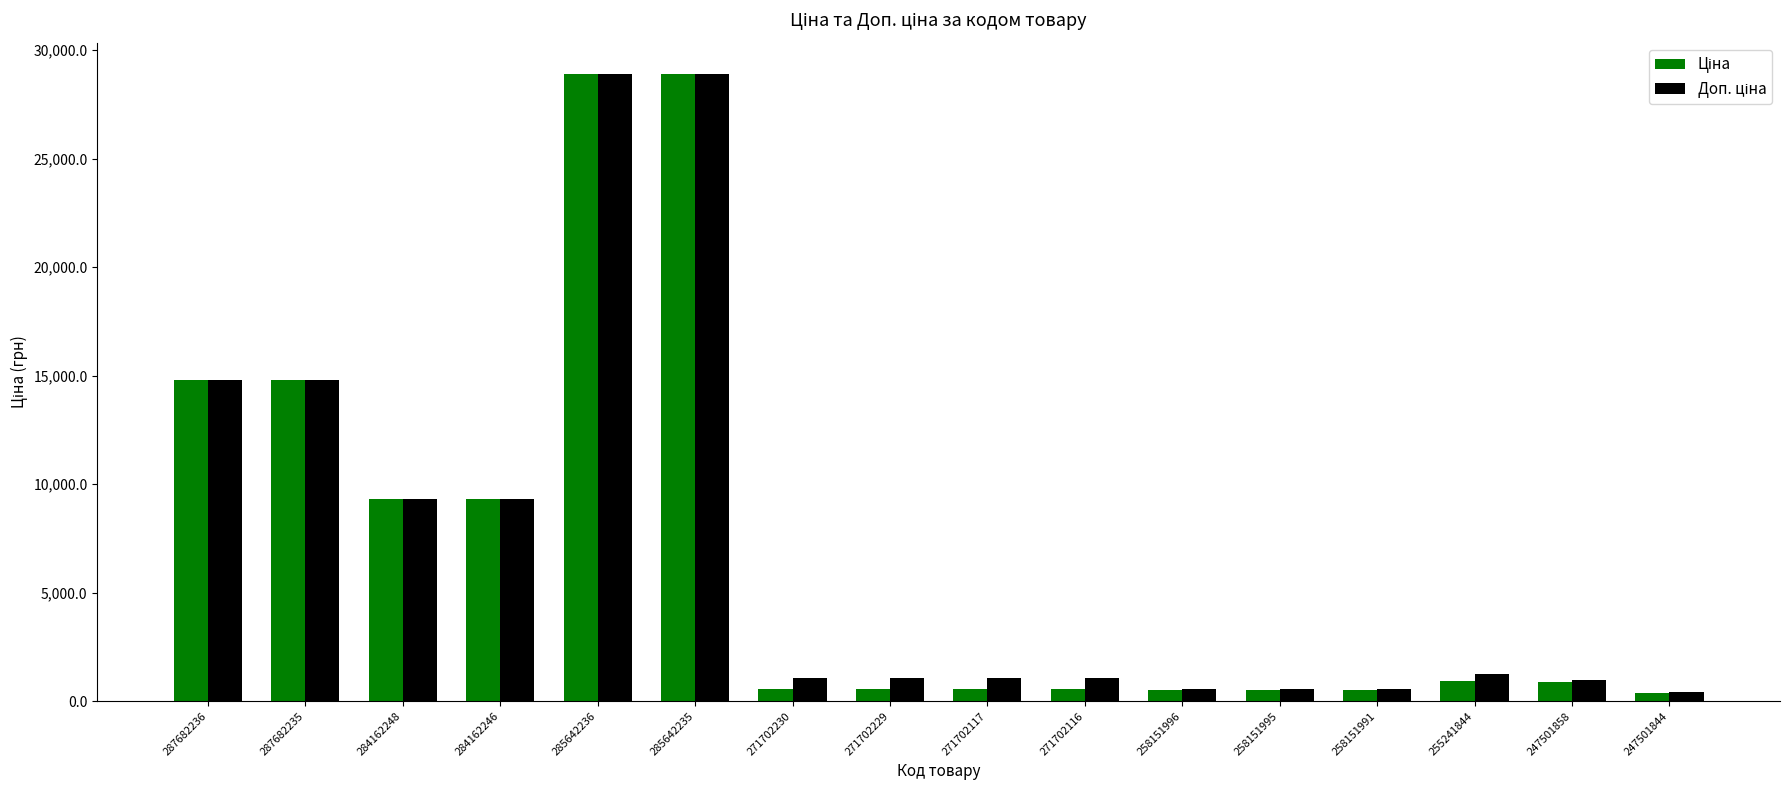

What is the label of the 7th bar from the left?

271702230